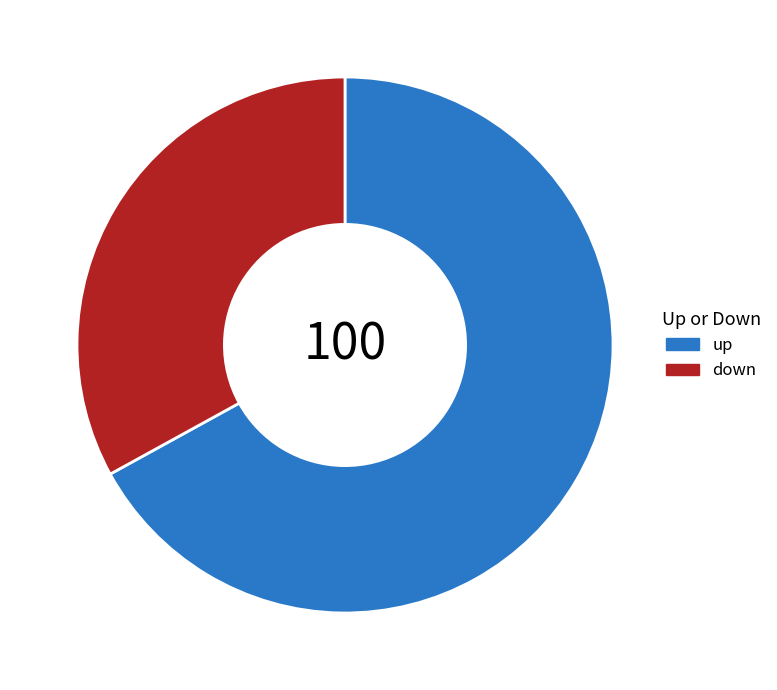

What is the largest slice in the pie chart?

up